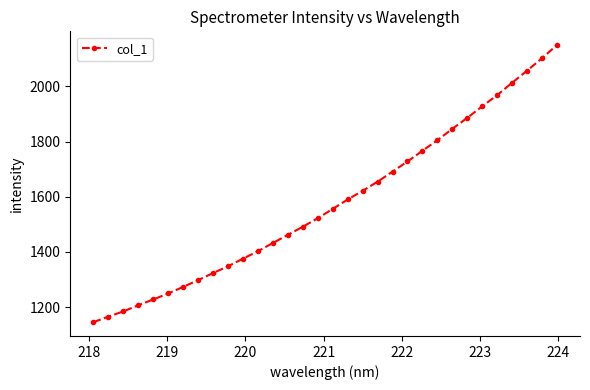

What is the value of the 3rd point from the left?

1184.5